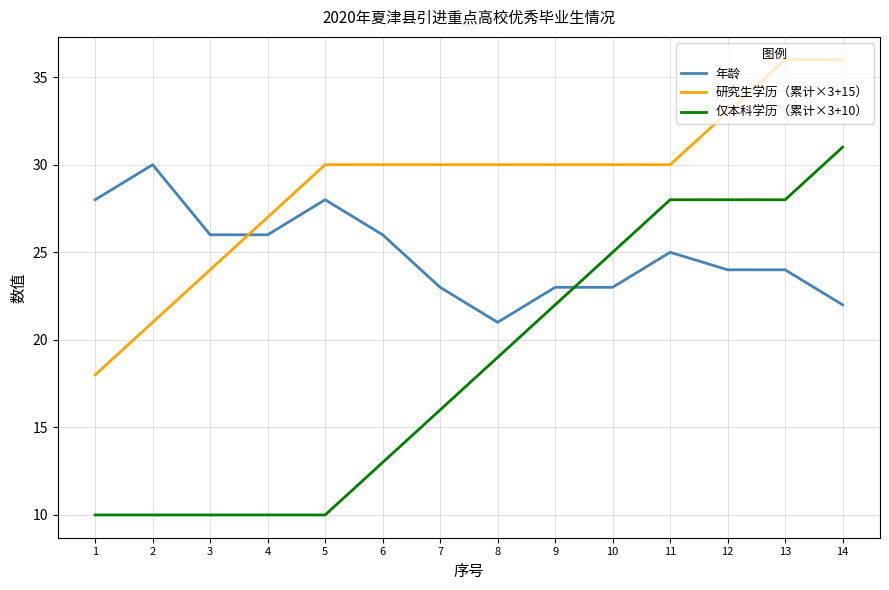

Reading left to right, what are all the values shown in this chart?

年龄: 1=28	2=30	3=26	4=26	5=28	6=26	7=23	8=21	9=23	10=23	11=25	12=24	13=24	14=22
研究生学历（累计×3+15）: 1=18	2=21	3=24	4=27	5=30	6=30	7=30	8=30	9=30	10=30	11=30	12=33	13=36	14=36
仅本科学历（累计×3+10）: 1=10	2=10	3=10	4=10	5=10	6=13	7=16	8=19	9=22	10=25	11=28	12=28	13=28	14=31